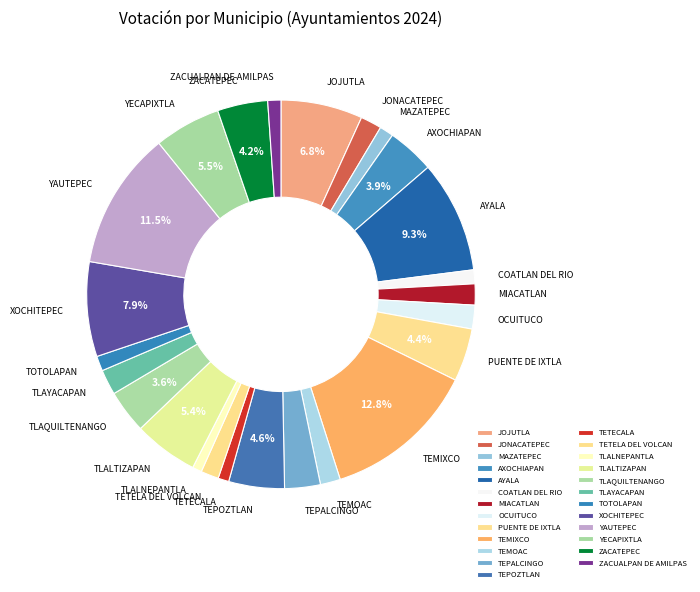

Count the number of slices in the pie.

25